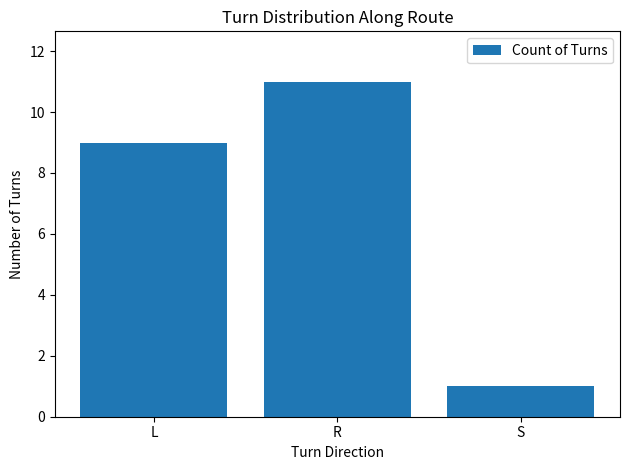

What is the value of the 1st bar from the left?

9